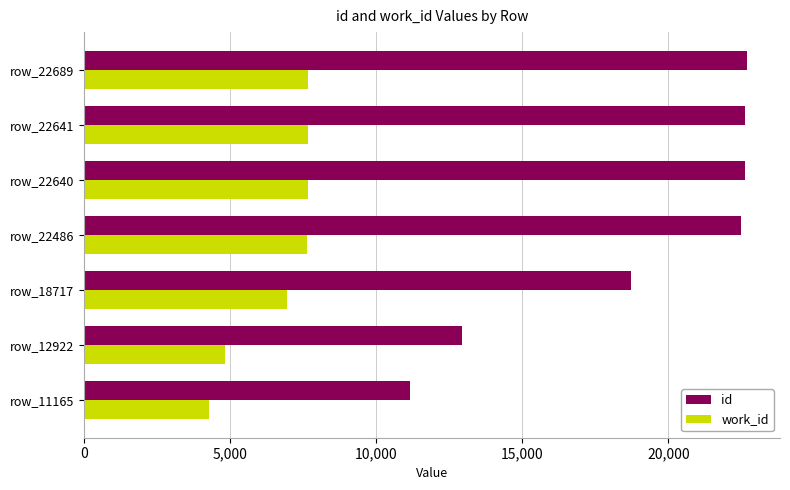

Between row_12922 and row_22689, which series saw the biggest shift?

id